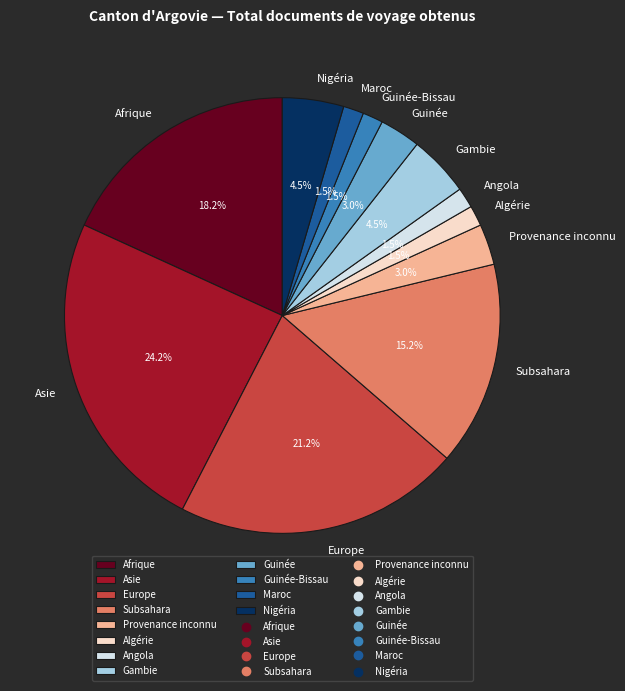

Is the sum of Guinée and Asie greater than half?

No